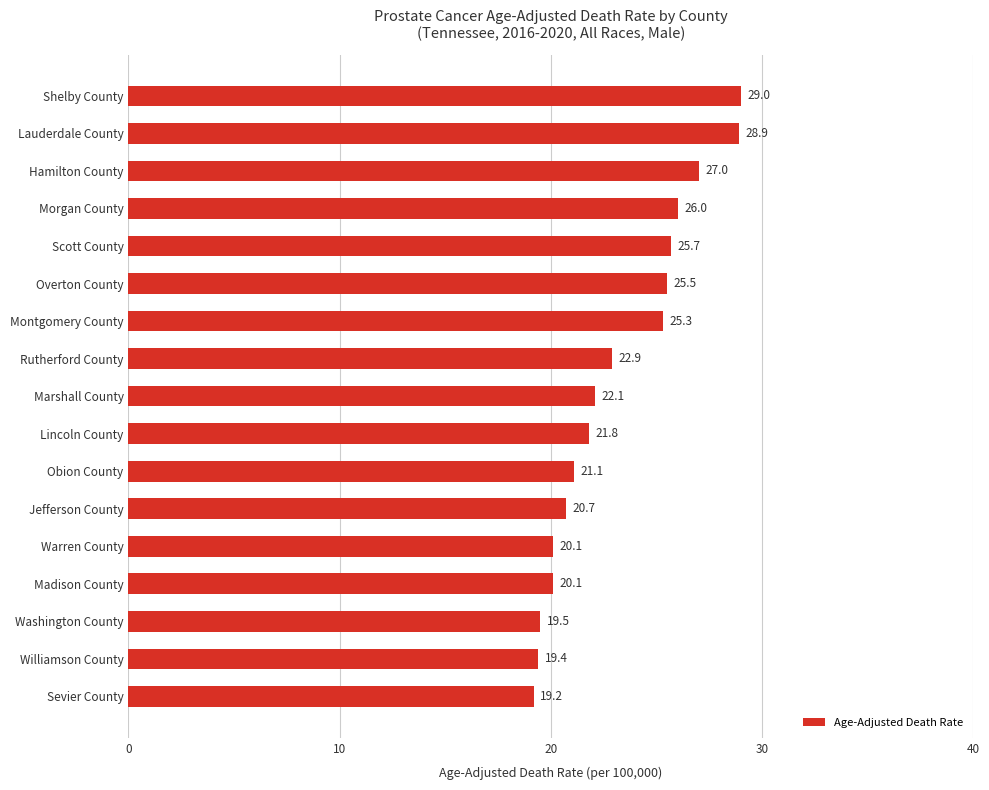

What is the average value?

23.2